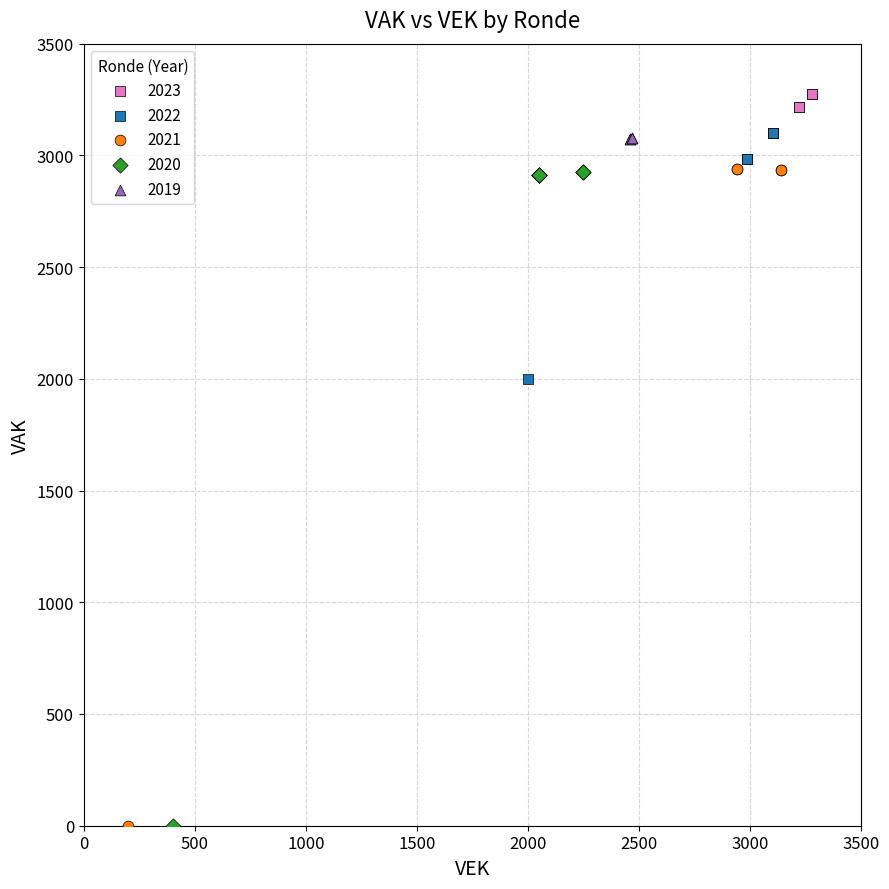

Which series has the widest spread of Y values?

2021